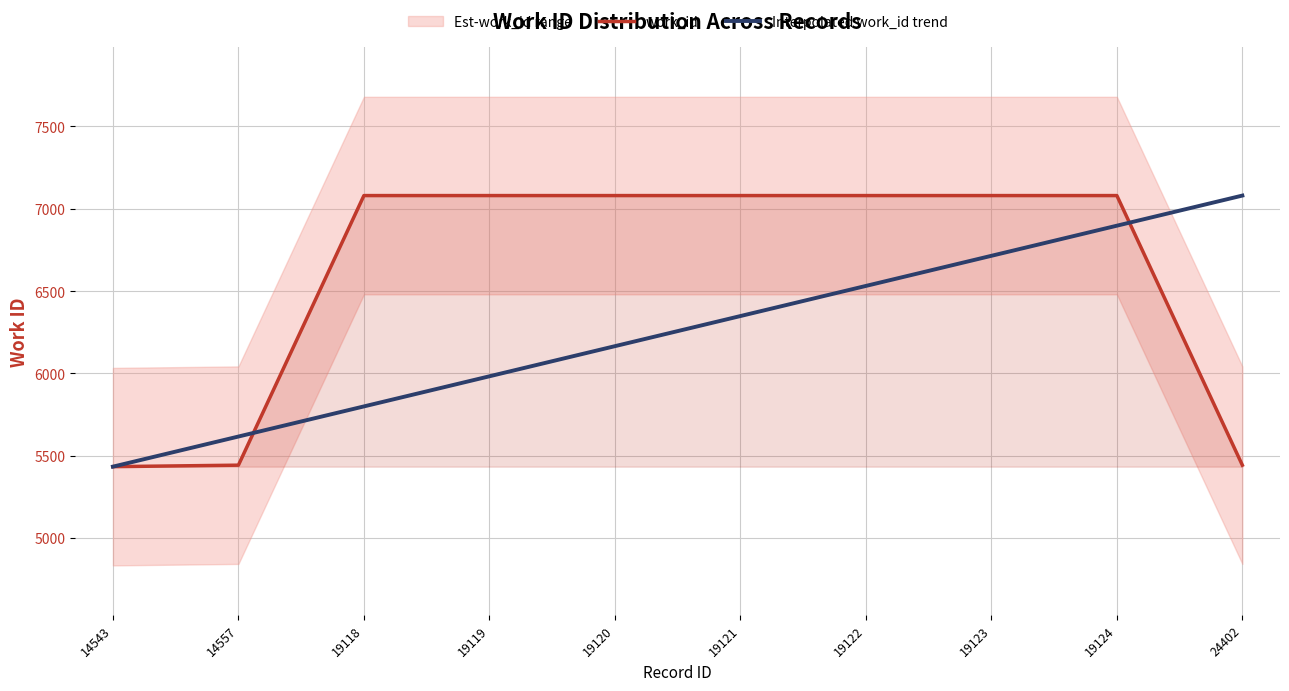

At which category does the chart reach its minimum across all series?

14543